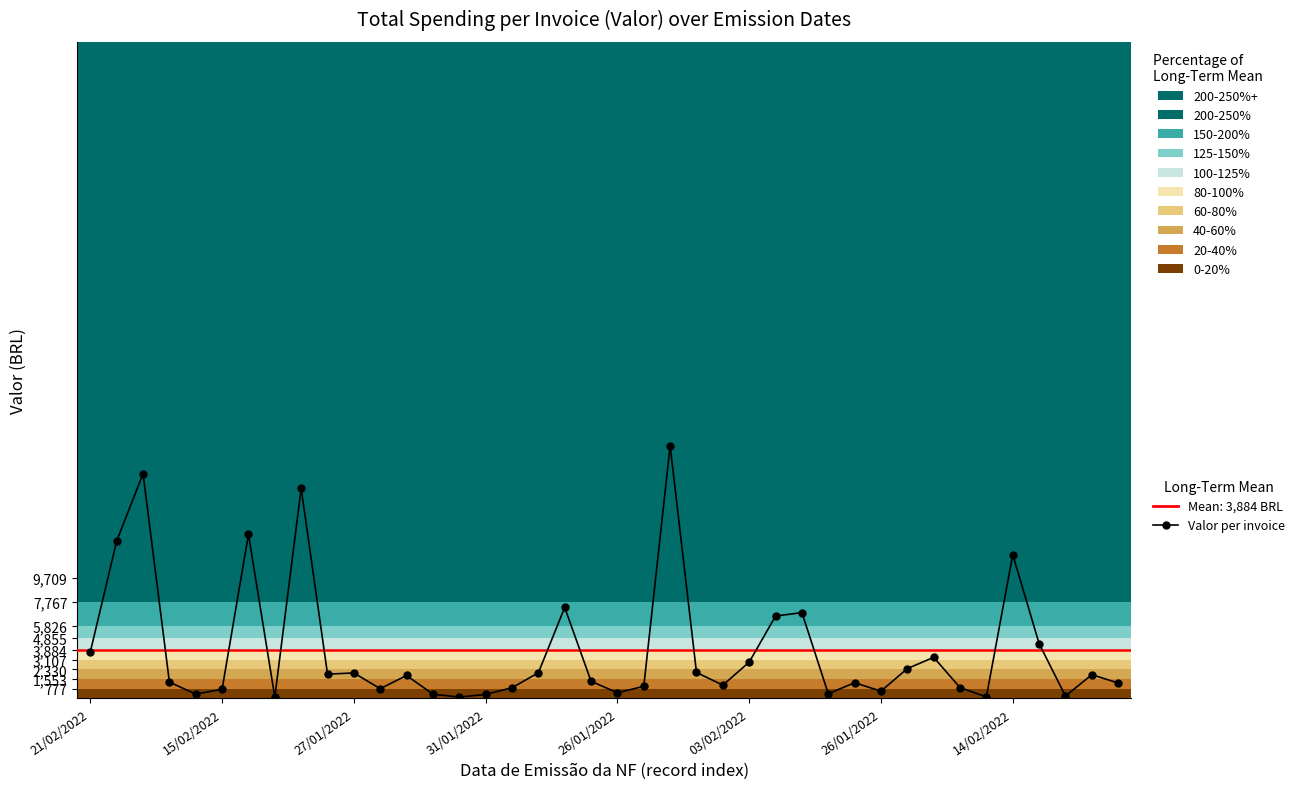

Count the number of categories in the chart.

40